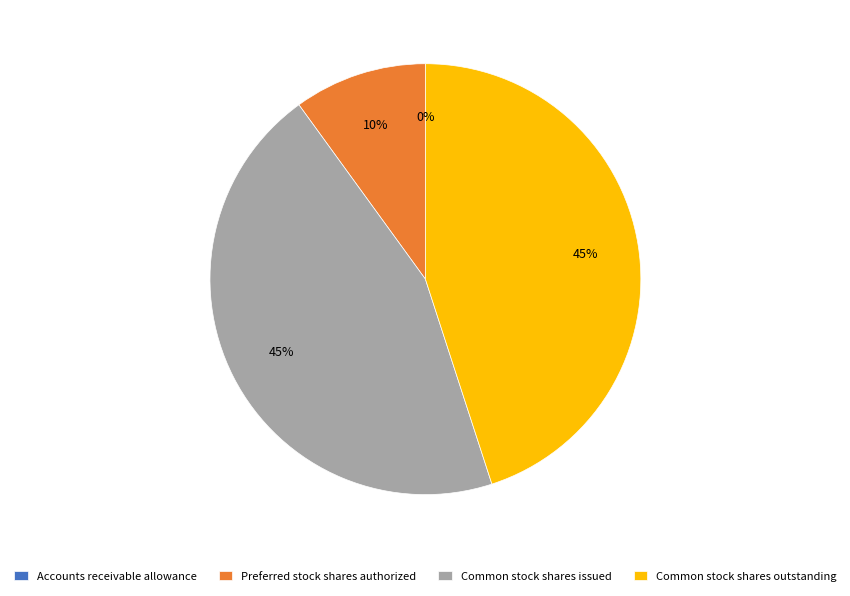

To the nearest percent, what is the difference between the largest and smallest slice percentages?

45%